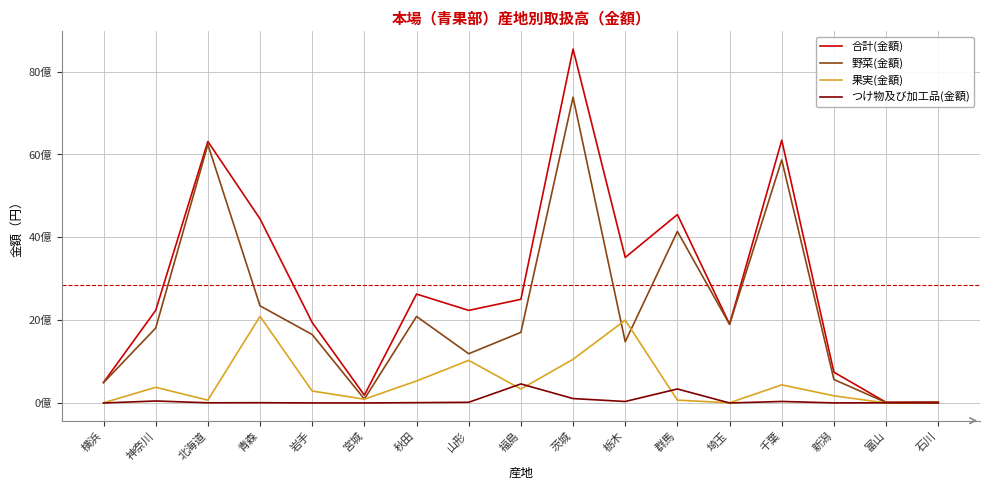

The value of 果実(金額) at 石川 is 2295432. True or false?

True